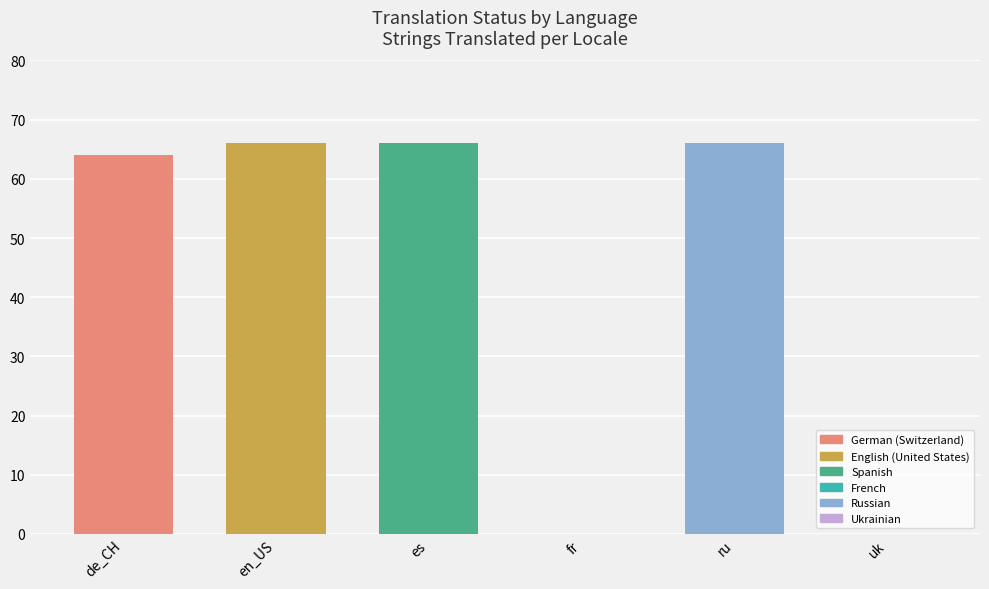

True or false: the data shows 66 at ru.

True